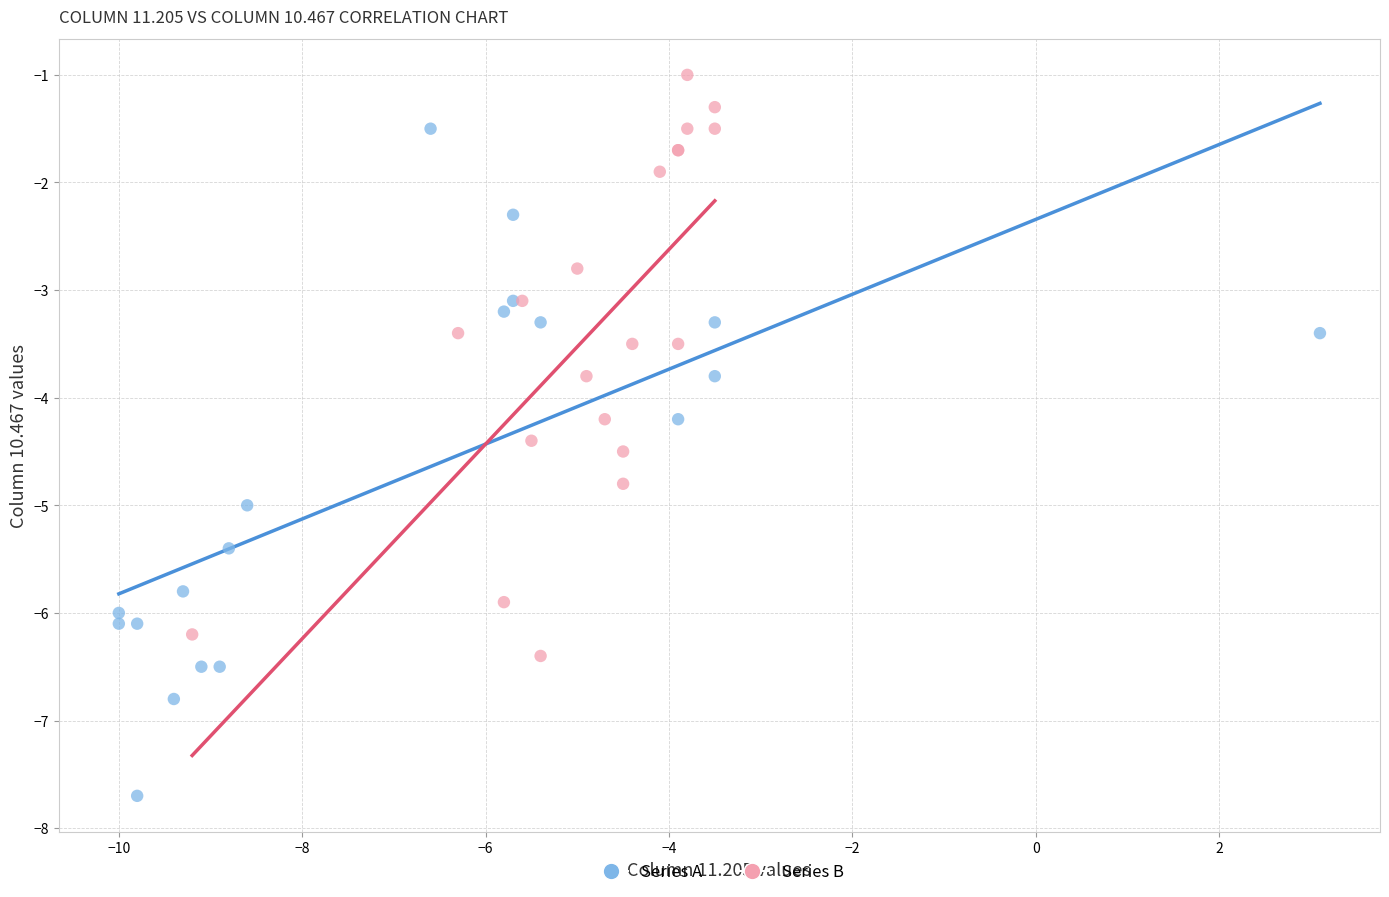

Which series reaches the minimum Y coordinate?

Series A